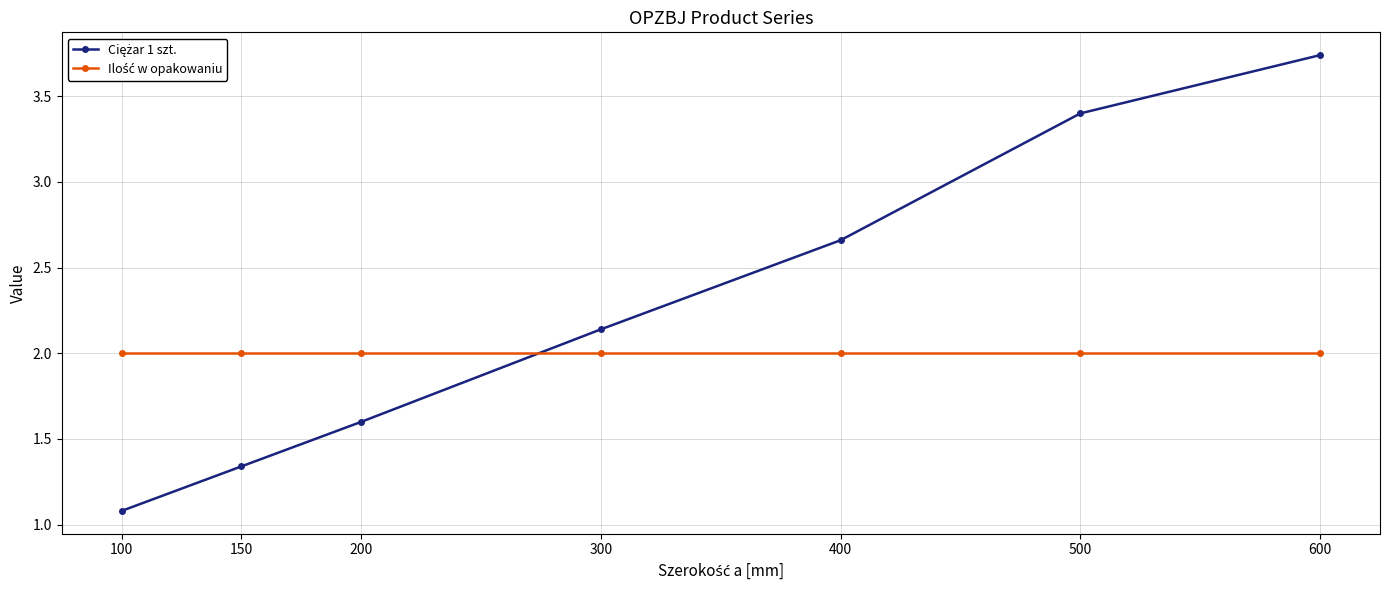

At which category does the chart reach its minimum across all series?

100